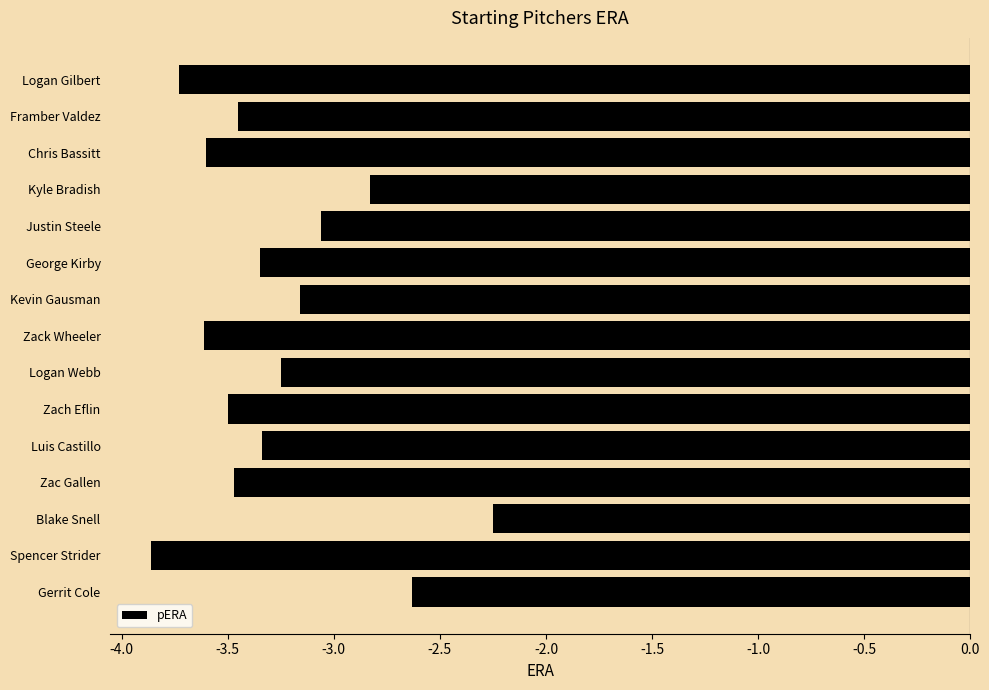

At which label is the value closest to -3?

Justin Steele